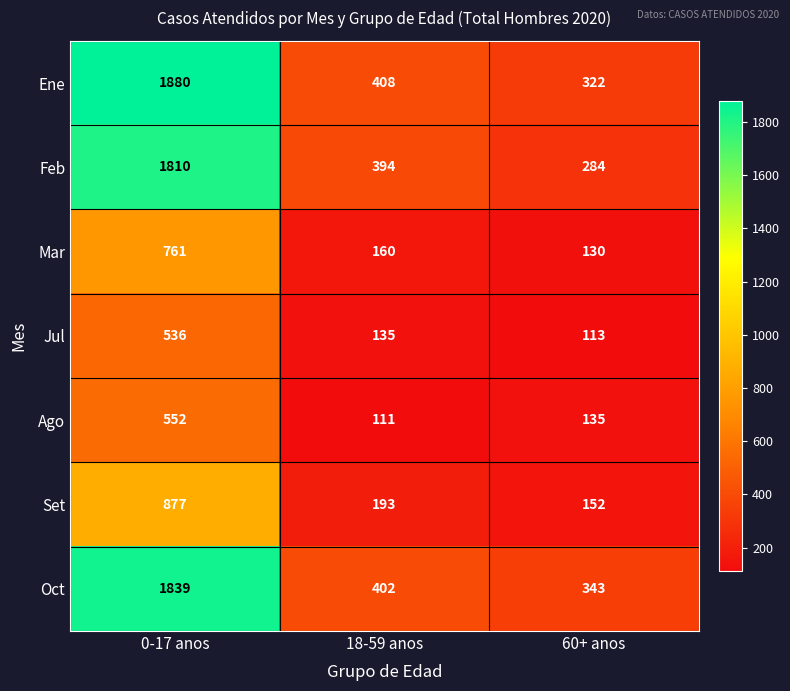

How many series are shown in this chart?

7